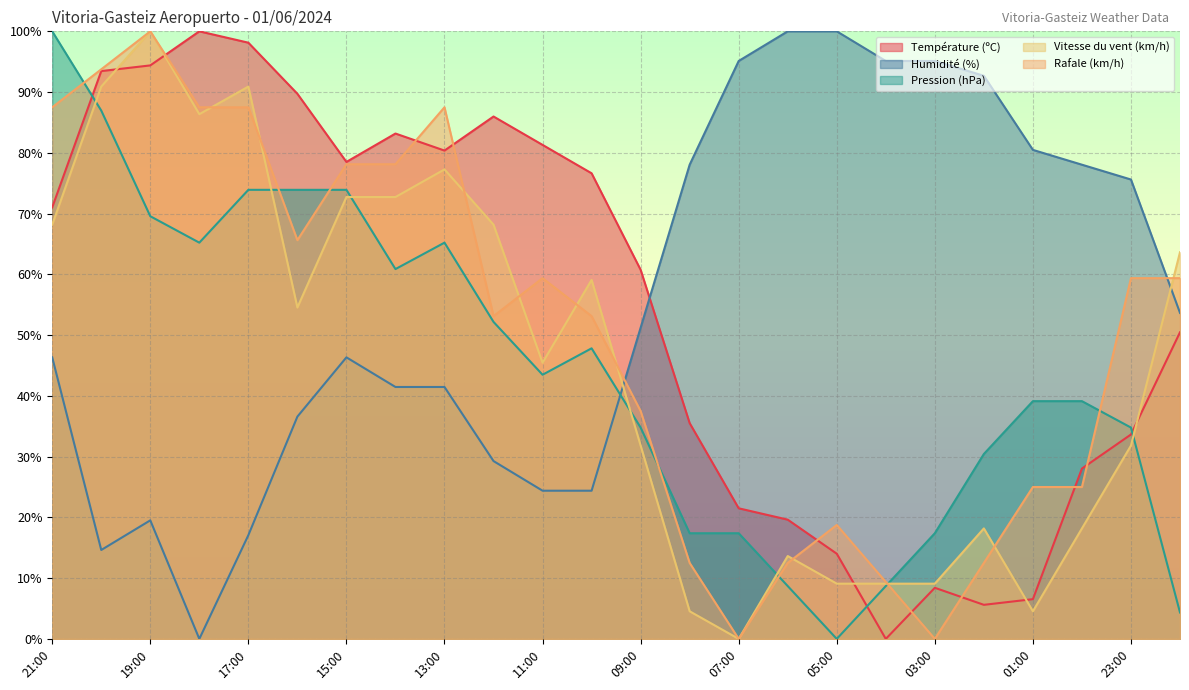

Rank the categories by Rafale (km/h) value from lowest to highest.

07:00, 03:00, 04:00, 08:00, 06:00, 02:00, 05:00, 01:00, 00:00, 09:00, 12:00, 10:00, 11:00, 23:00, 22:00, 16:00, 15:00, 14:00, 21:00, 18:00, 17:00, 13:00, 20:00, 19:00